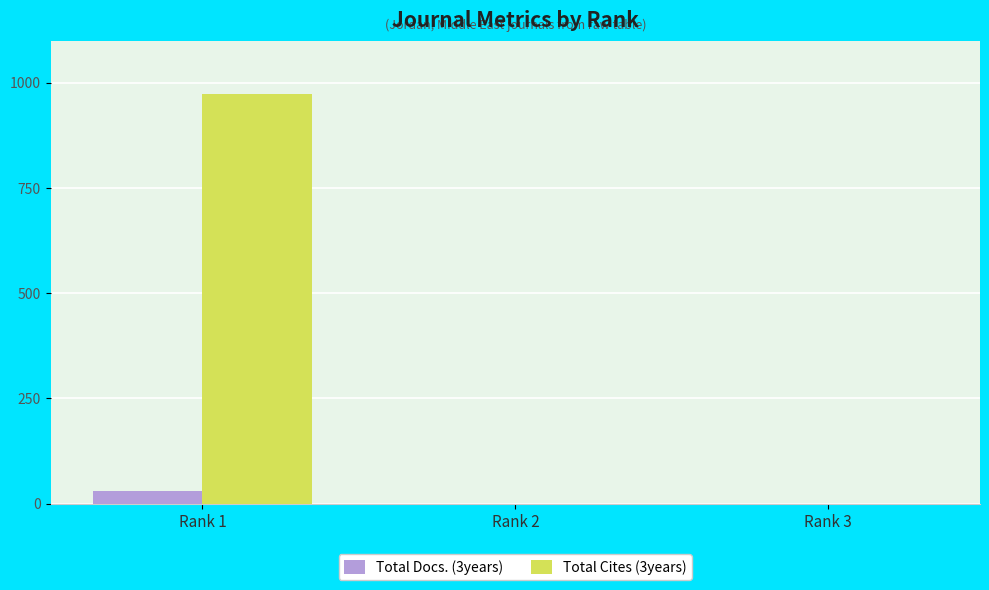

The value of Total Cites (3years) at Rank 2 is -426. True or false?

False